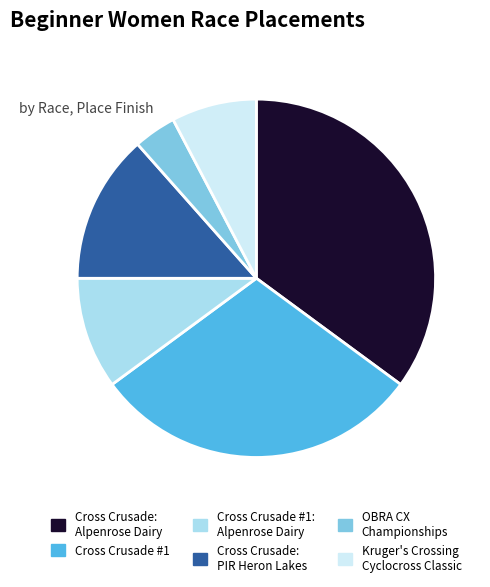

Combined, do Cross Crusade #1 and OBRA CX Championships account for over 50%?

No